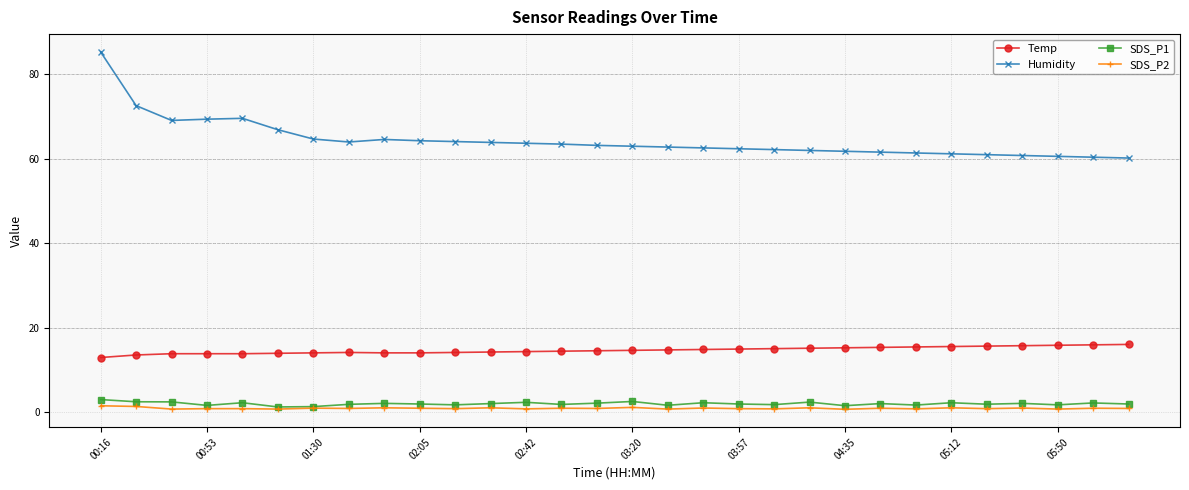

Does the chart display data point markers on the line(s)?

Yes